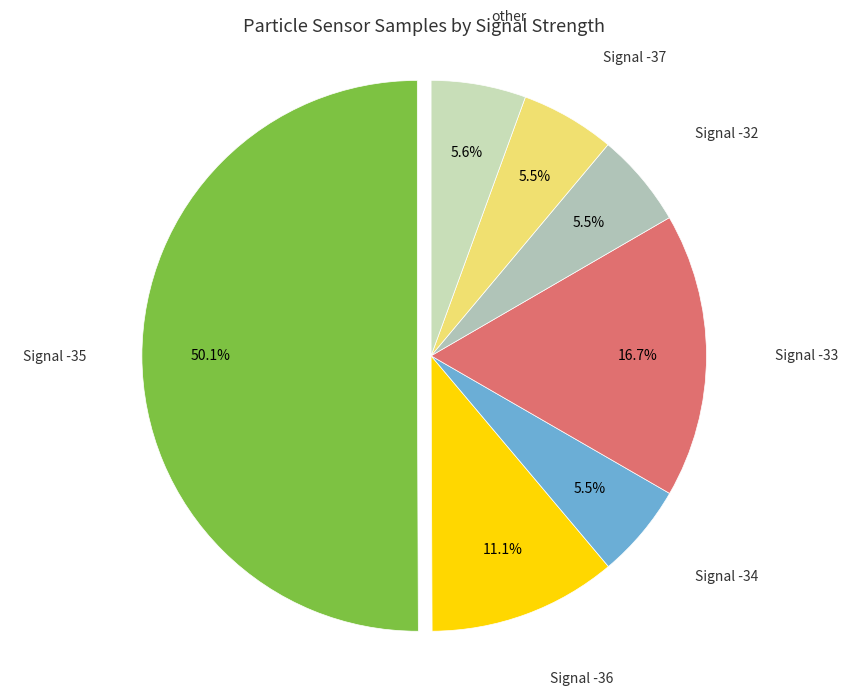

How much of the chart is everything except Signal -32?

94.5%